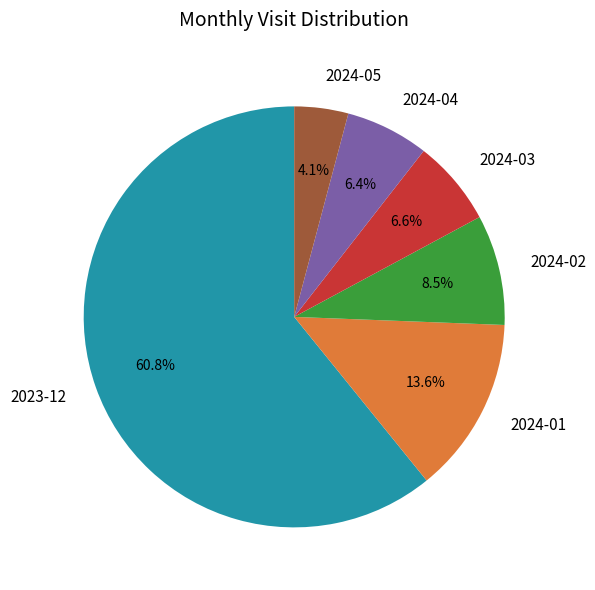

Which has a higher value, 2024-03 or 2023-12?

2023-12